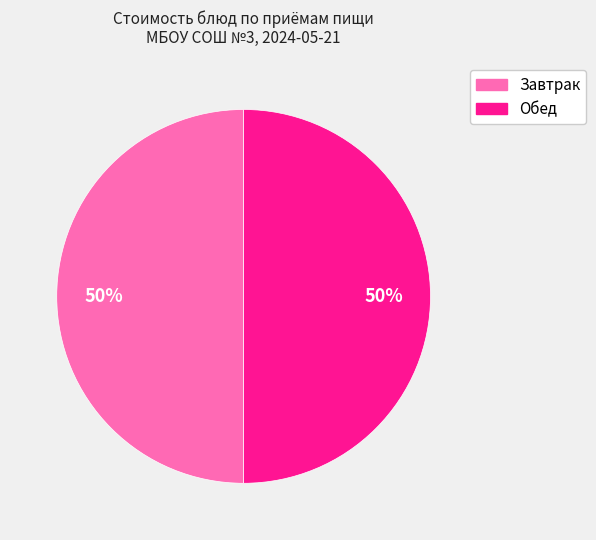

To the nearest percent, what is the difference between the largest and smallest slice percentages?

0%